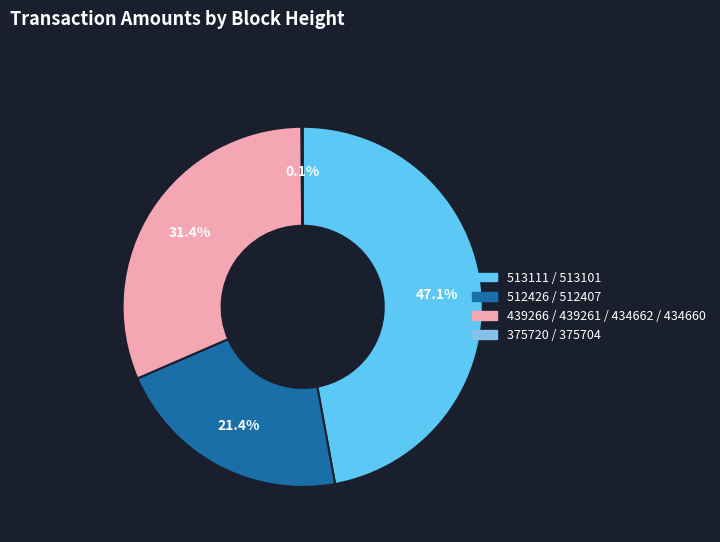

Combined, what portion of the pie is 512426 / 512407 and 513111 / 513101?

68.5%